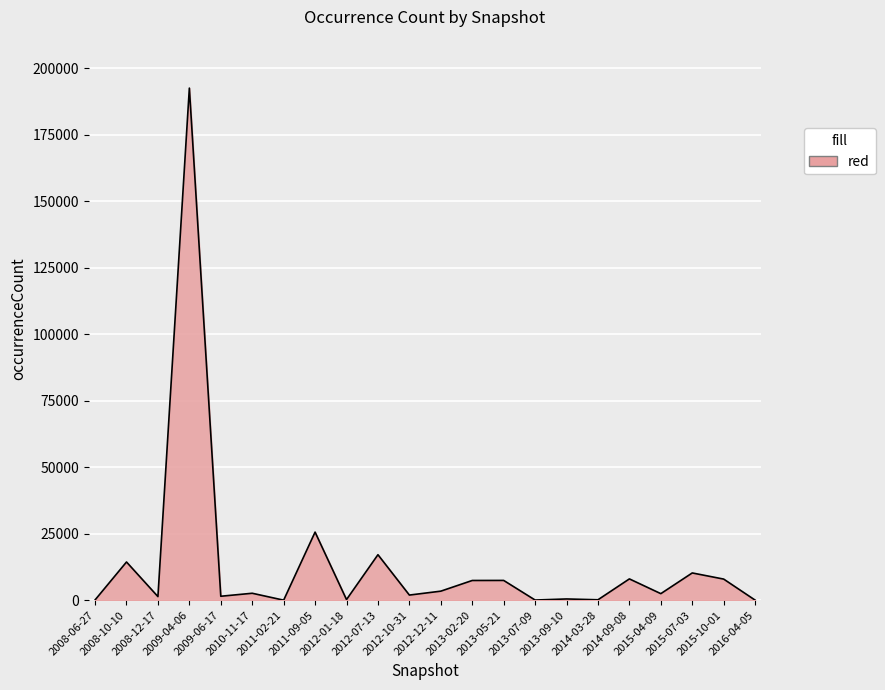

What is the ratio of the value at 2012-07-13 to the value at 2013-02-20?

2.3